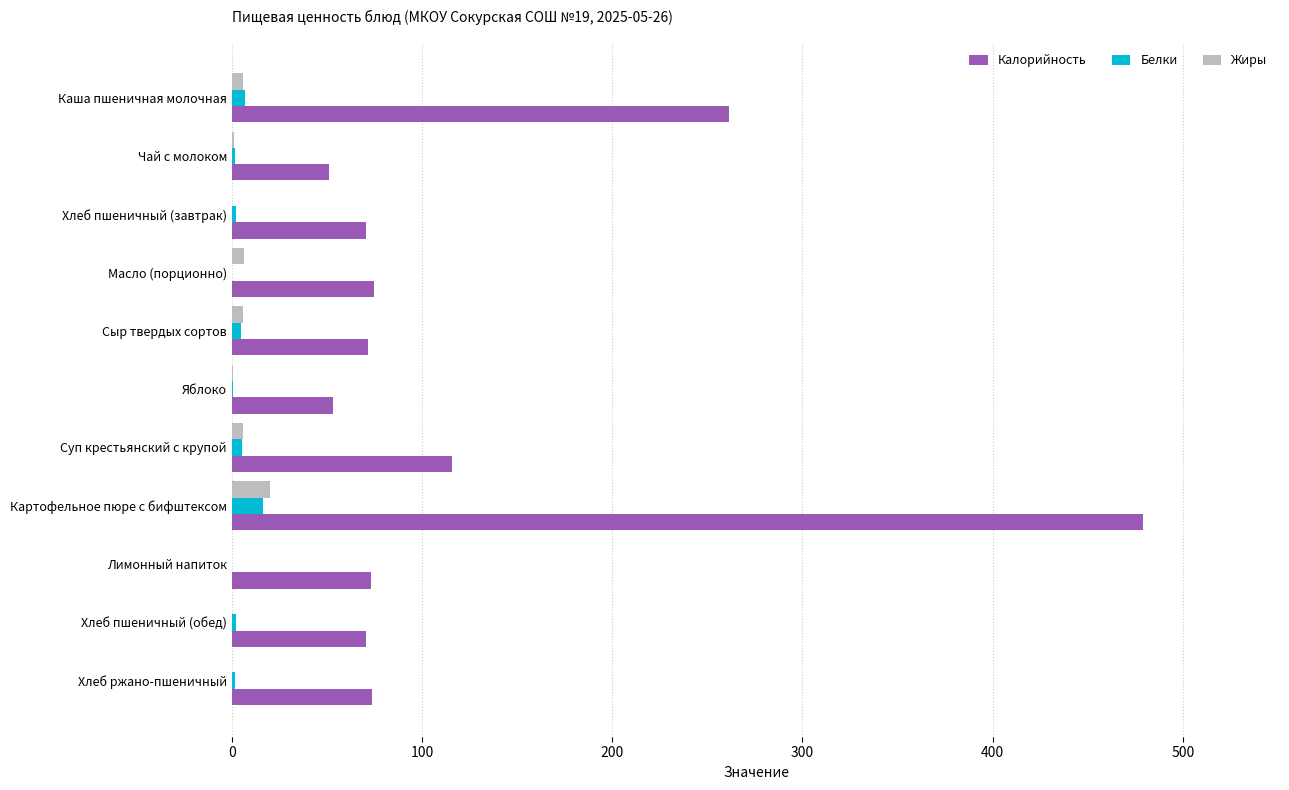

Which label corresponds to the largest value in the chart?

Картофельное пюре с бифштексом